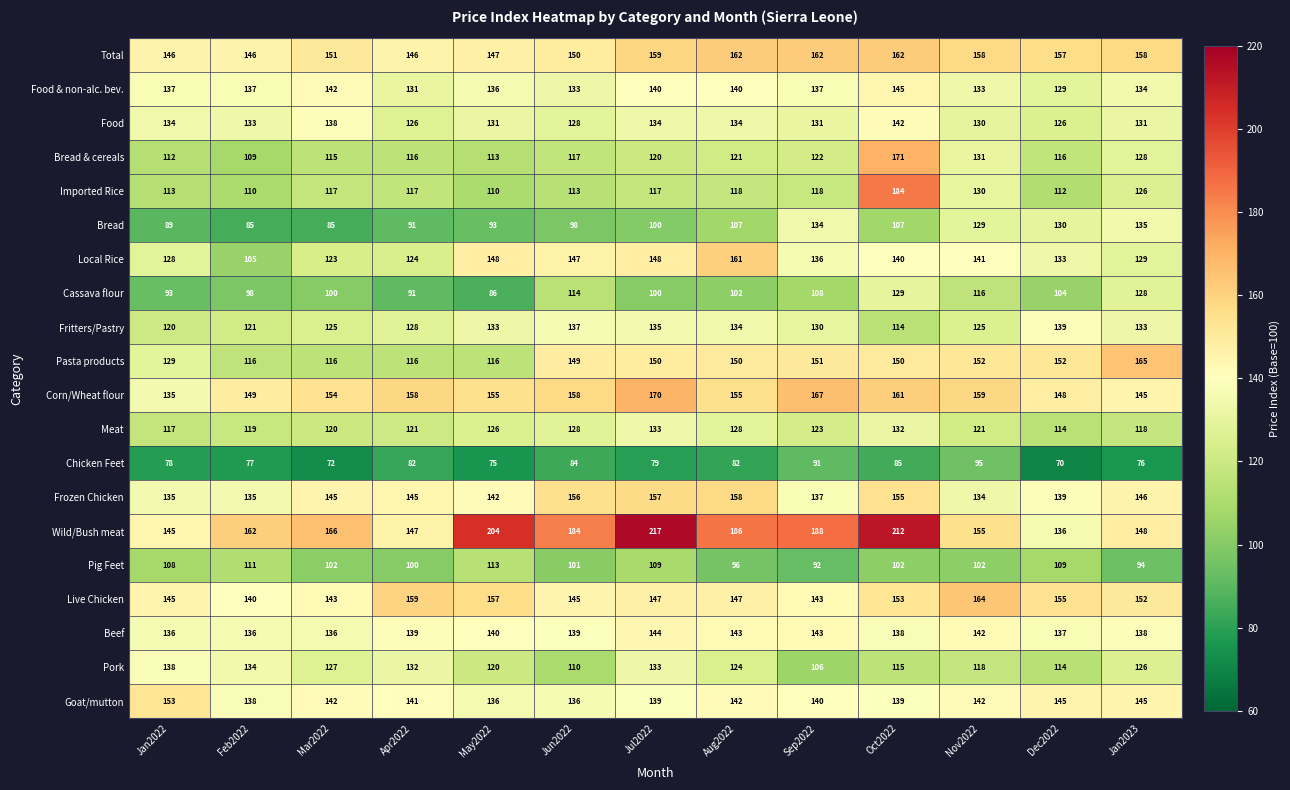

What is the total value across all series at Mar2022?

2519